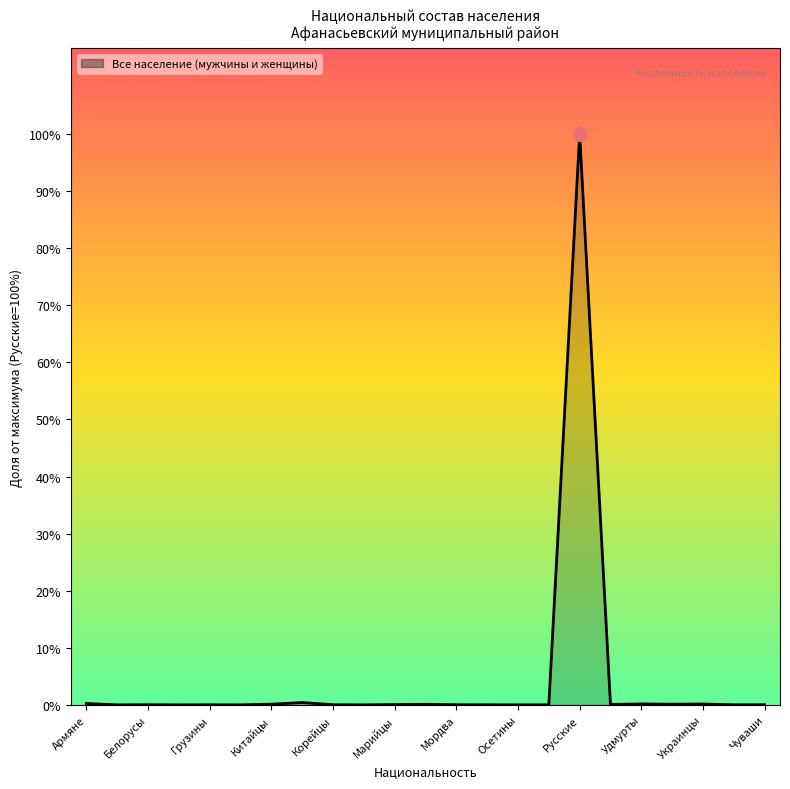

Is this an area chart (filled region under the line)?

Yes